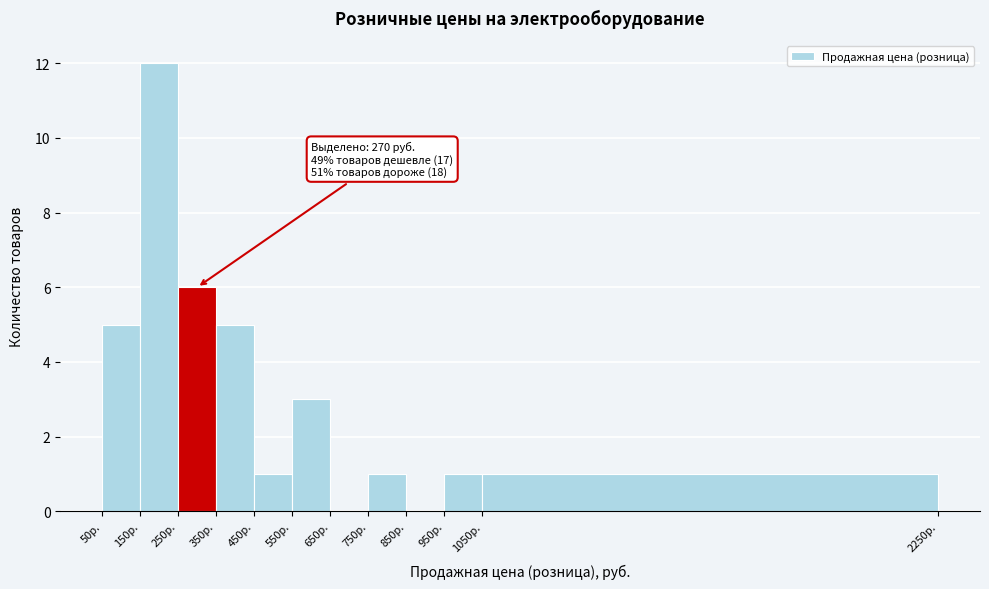

Over which range of the x-axis is the bar tallest?

150 to 250